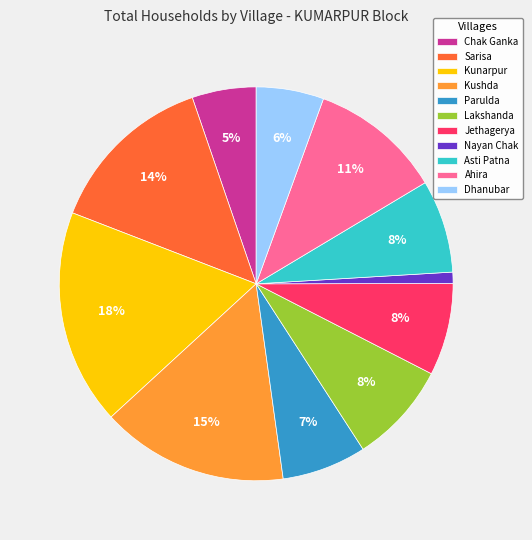

Does any single category account for the majority?

No